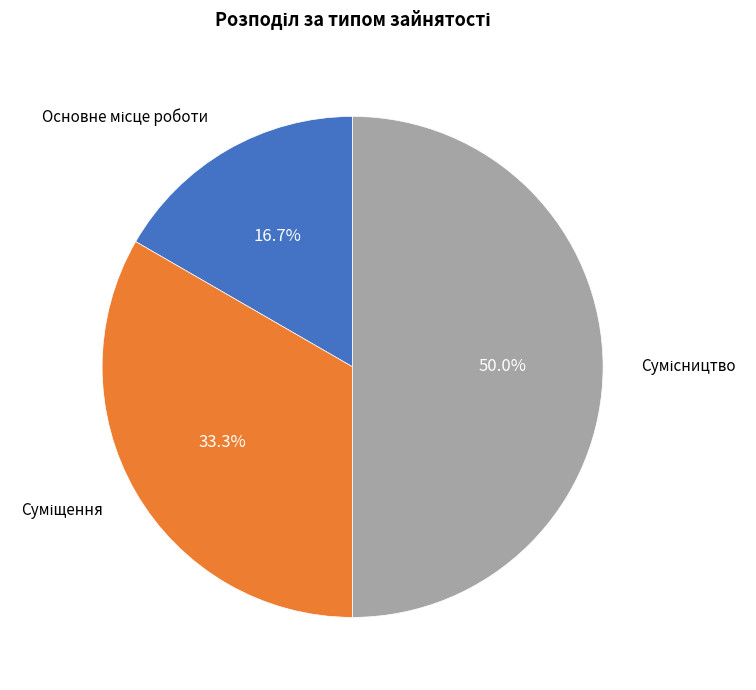

Rank the categories by value from highest to lowest.

Сумісництво, Суміщення, Основне місце роботи